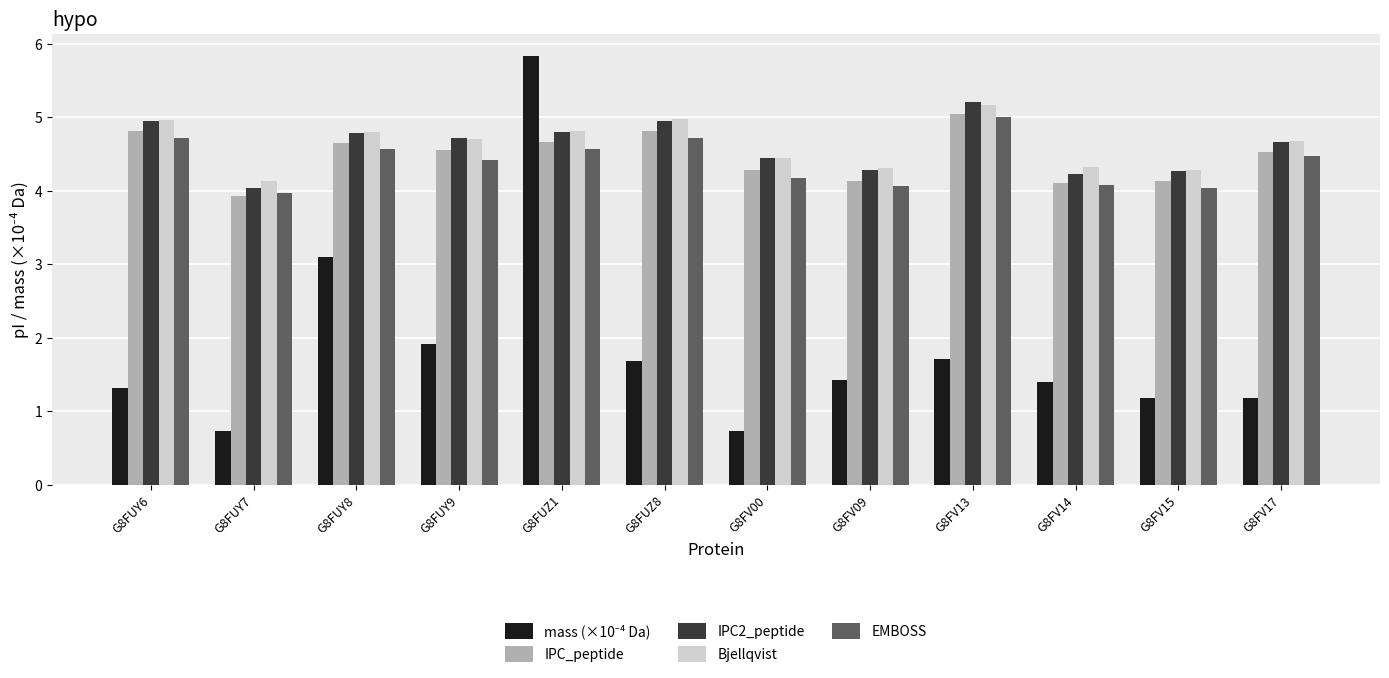

The value of EMBOSS at G8FUY7 is 1.6. True or false?

False